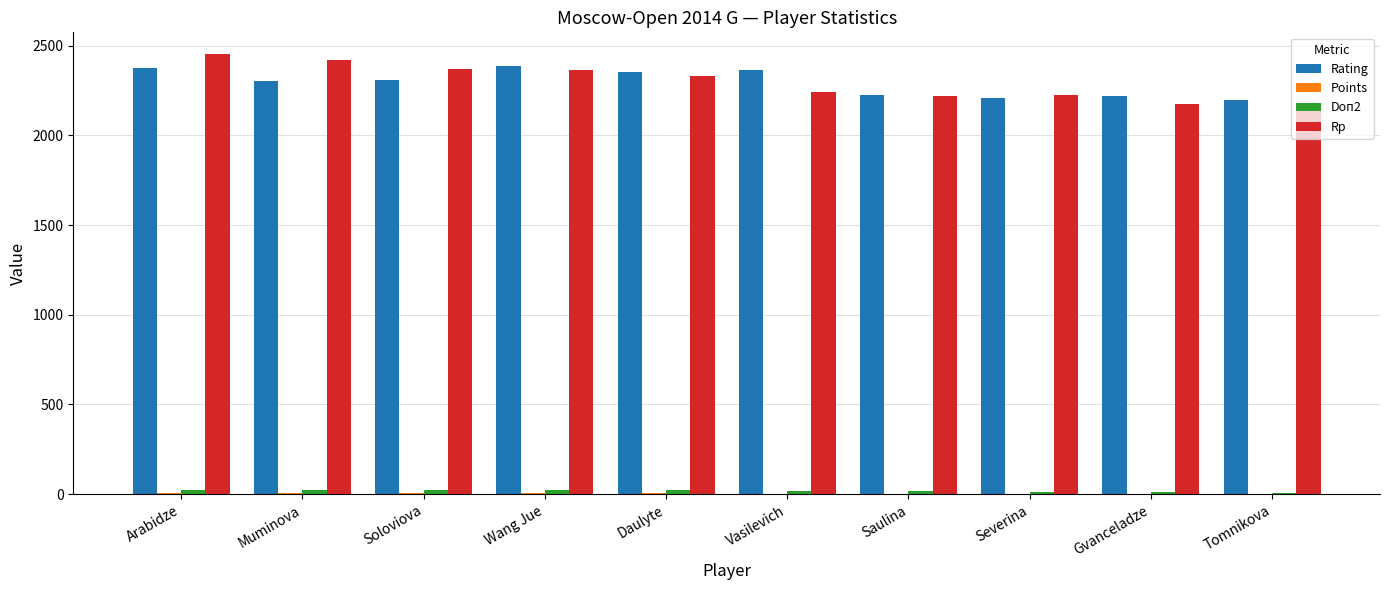

The Rp series shows 2418.0 at Muminova. True or false?

True